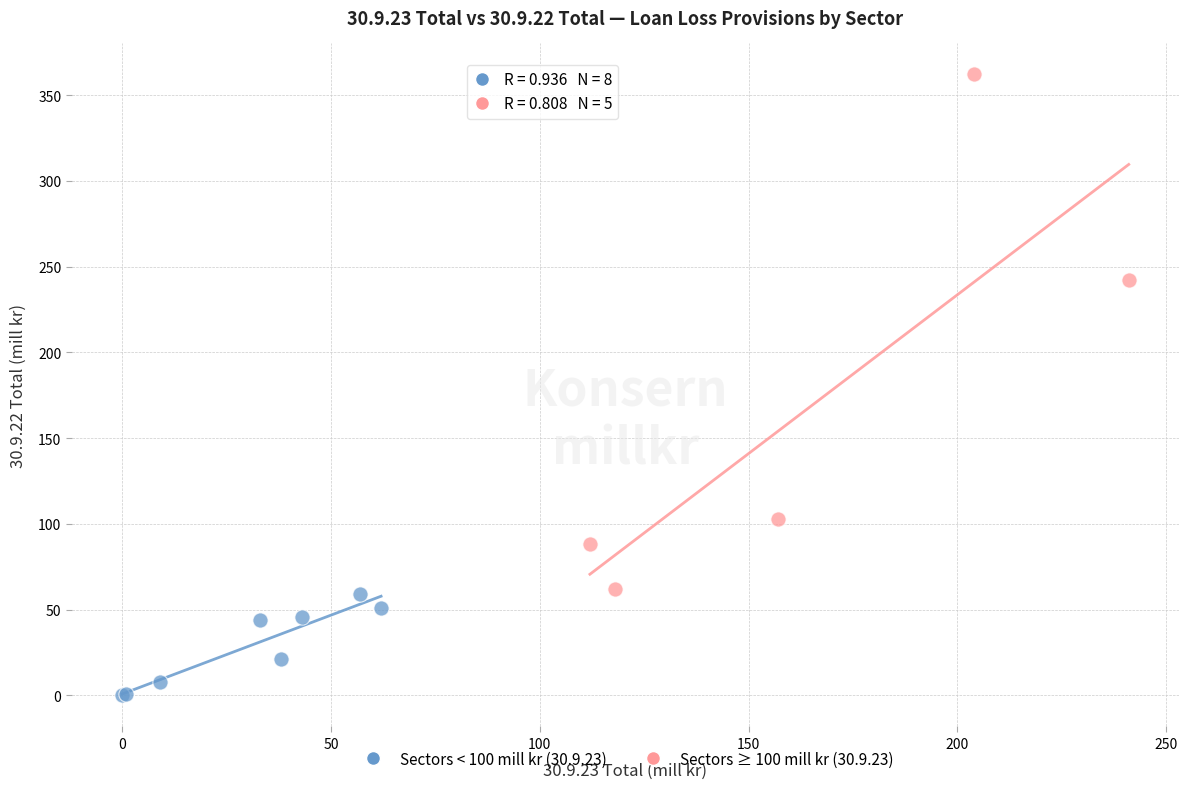

Which series has the widest spread of Y values?

Sectors ≥ 100 mill kr (30.9.23)